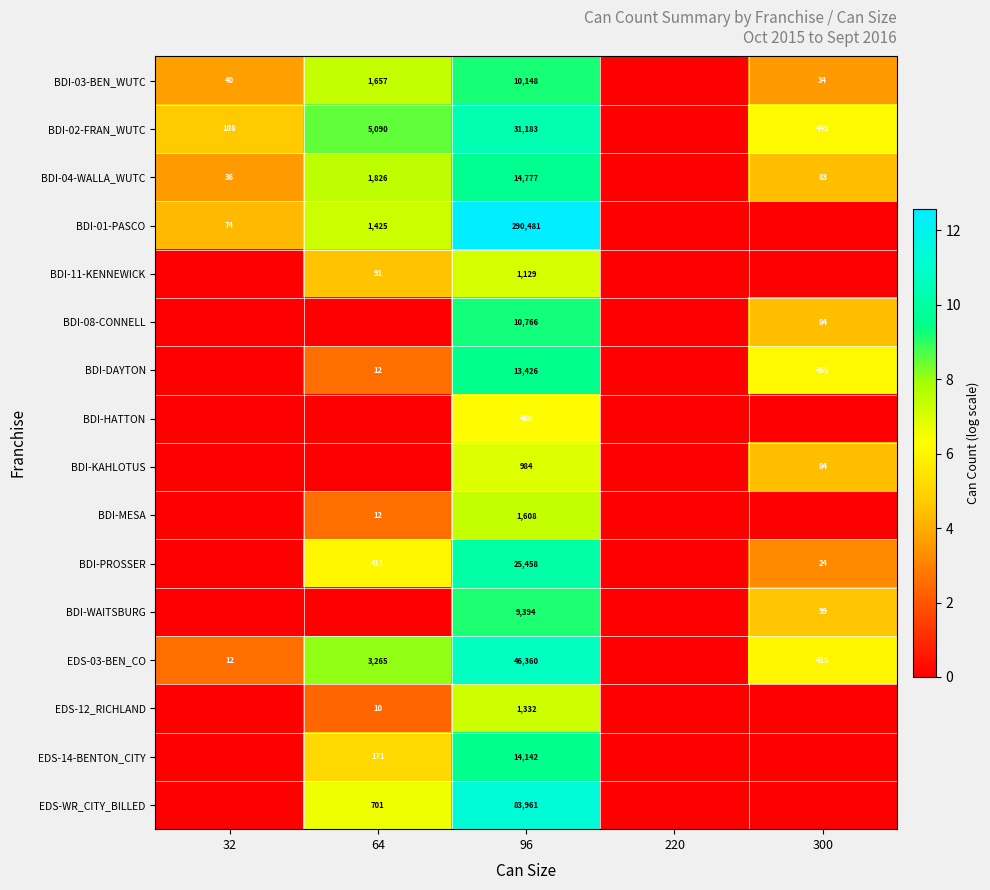

What is the spread (max minus min) of values at 300?

6.1